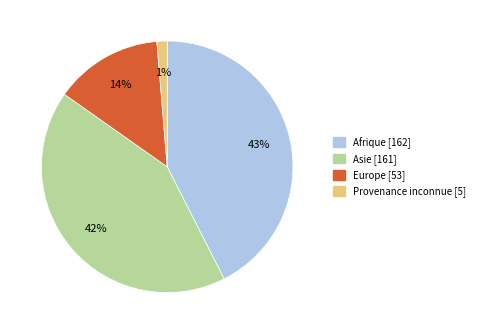

How many slices are in this pie chart?

4